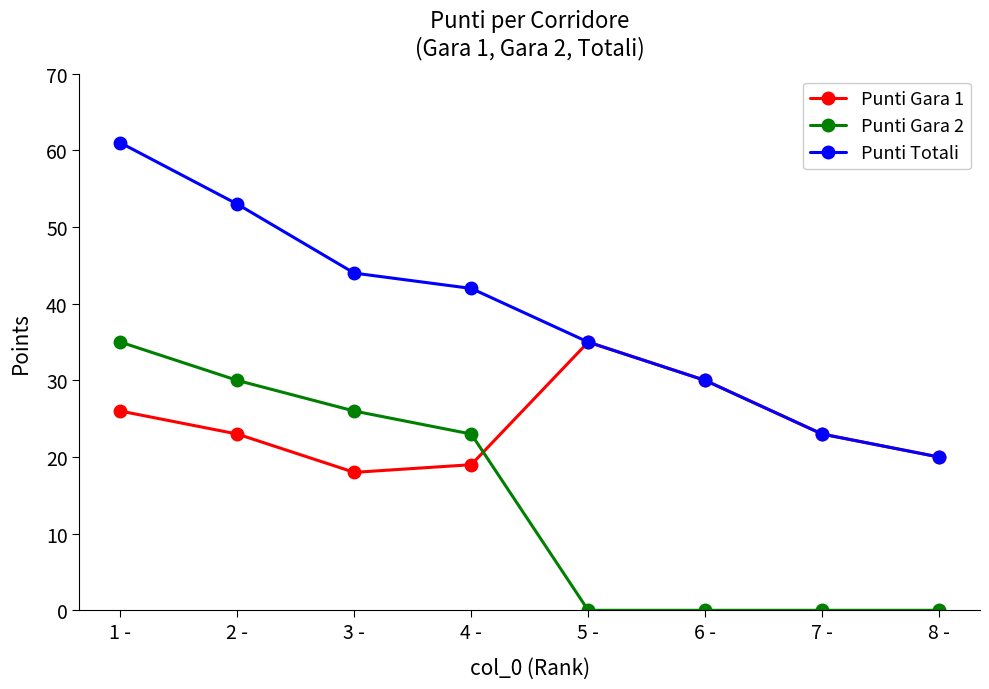

Does the chart display data point markers on the line(s)?

Yes